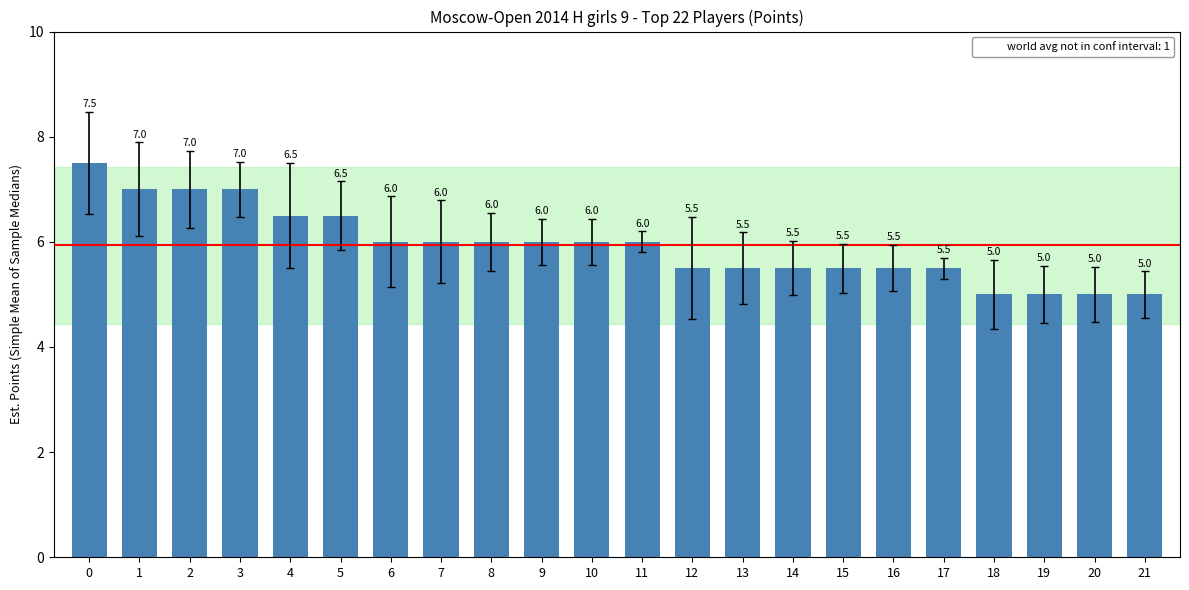

Reading left to right, what are all the values shown in this chart?

7.5	7.0	7.0	7.0	6.5	6.5	6.0	6.0	6.0	6.0	6.0	6.0	5.5	5.5	5.5	5.5	5.5	5.5	5.0	5.0	5.0	5.0